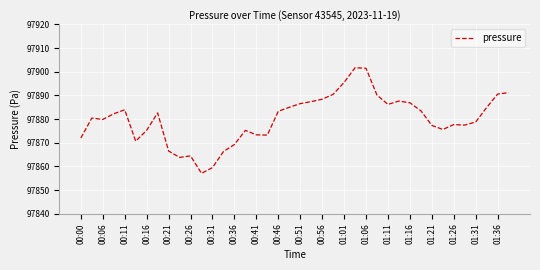

What is the minimum value shown in the chart?

97857.1